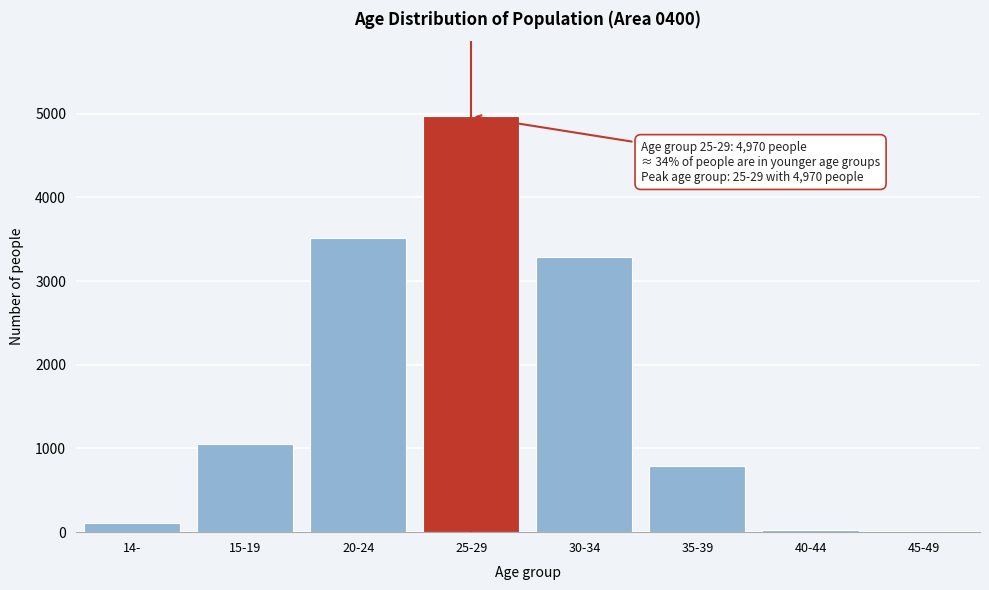

Reading right to left, what are all the values shown in this chart?

45-49=2	40-44=26	35-39=794	30-34=3287	25-29=4970	20-24=3519	15-19=1053	14-=110